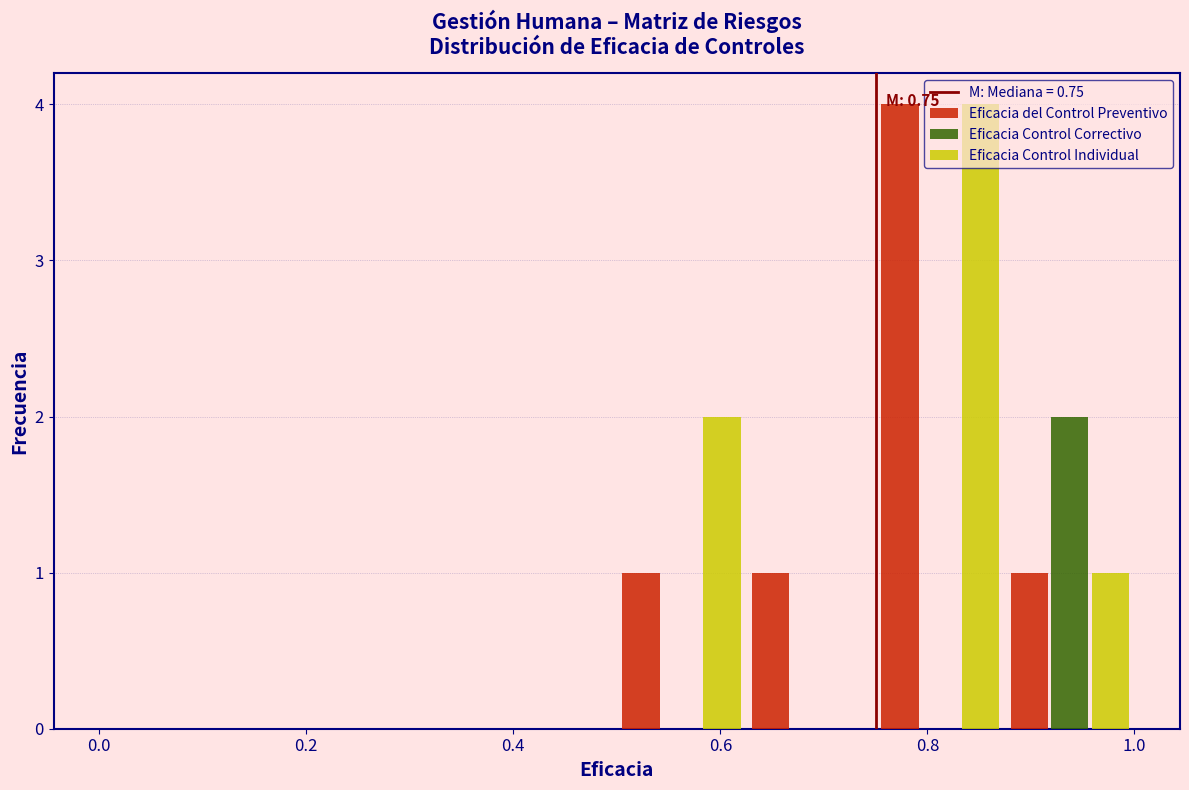

In the Eficacia Control Correctivo series, which range on the x-axis has the tallest bar?

0.875 to 1.000